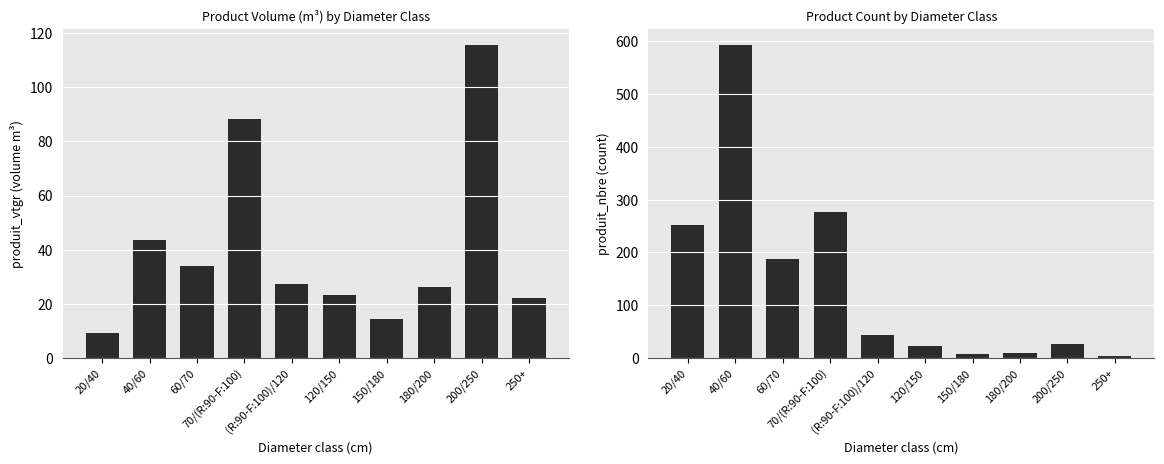

The produit_nbre series shows 281.9 at 60/70. True or false?

False